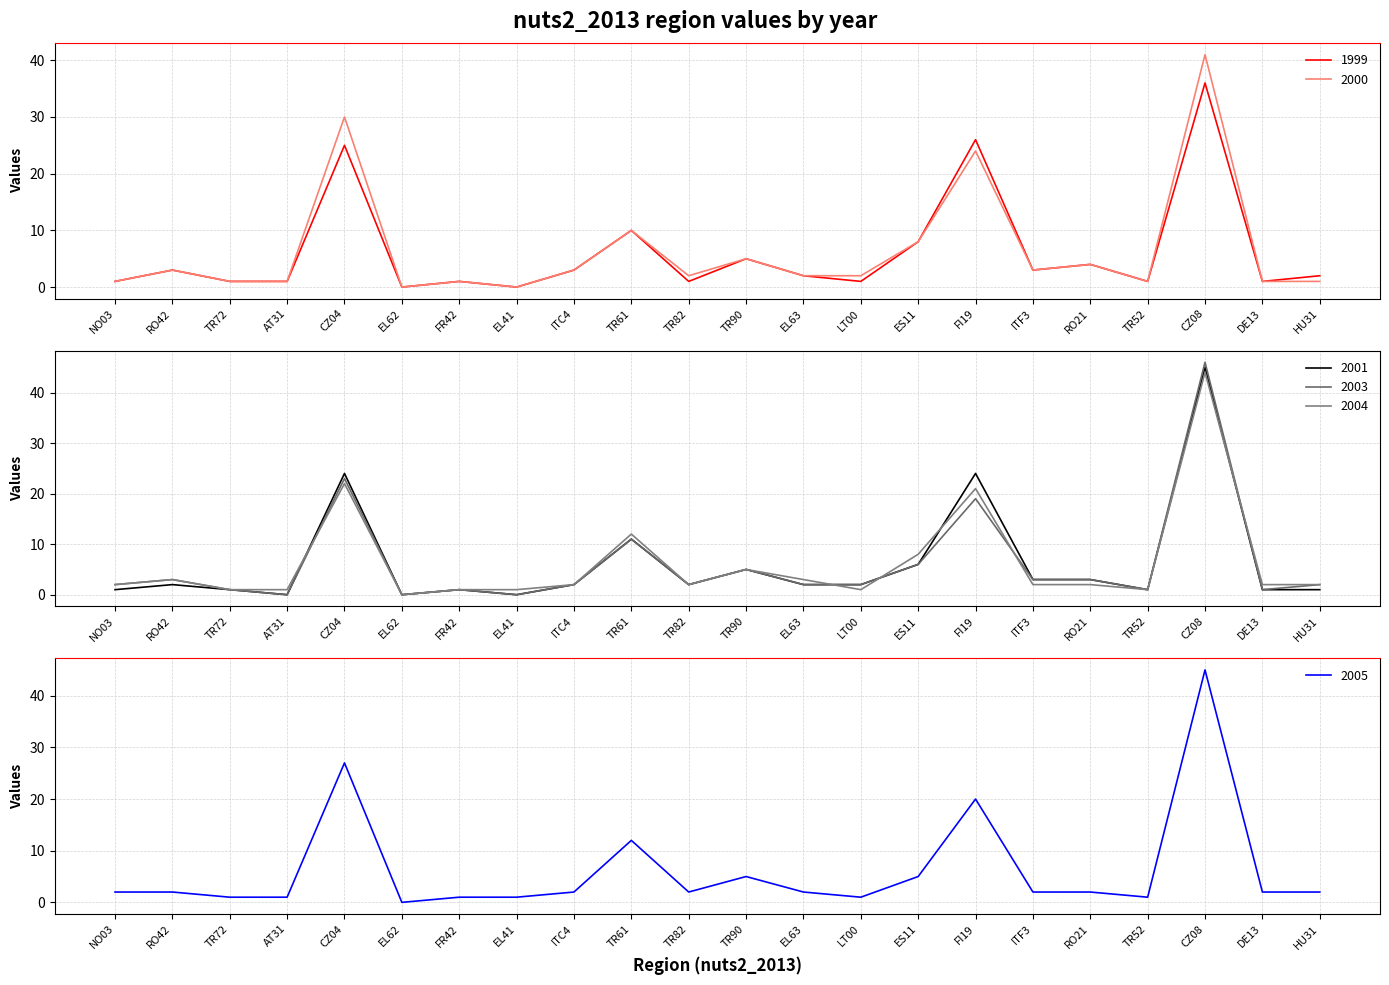

What are all the series names shown in the legend?

1999, 2000, 2001, 2003, 2004, 2005